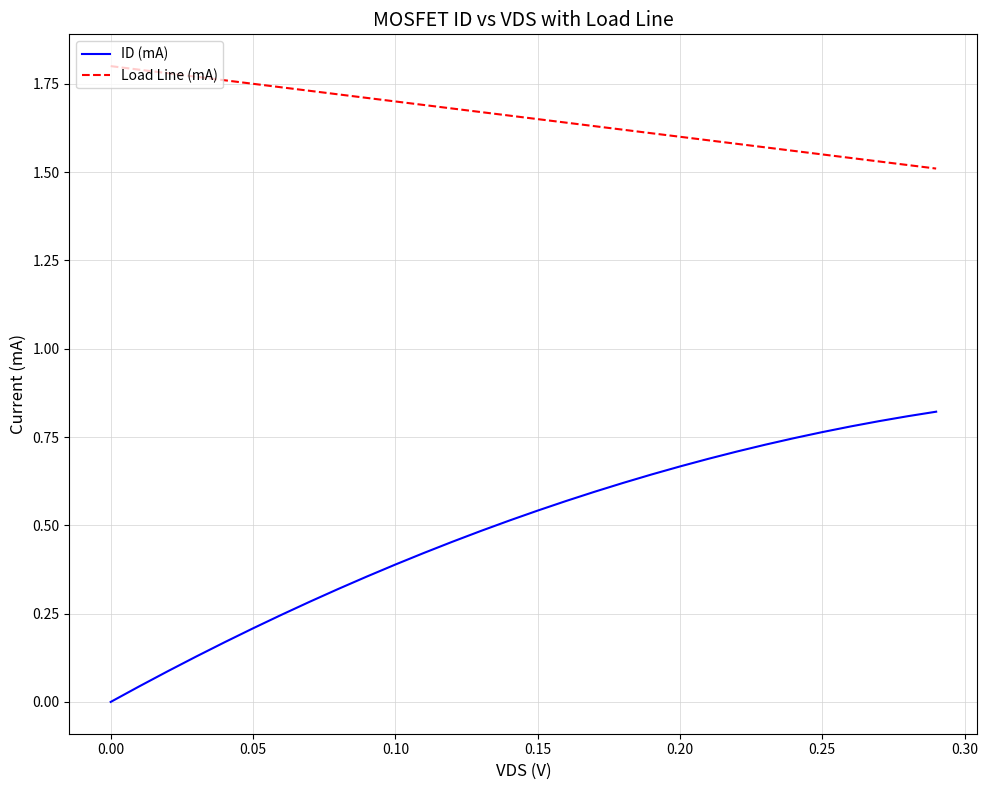

Rank the series by their maximum value, from lowest to highest.

ID (mA), Load Line (mA)